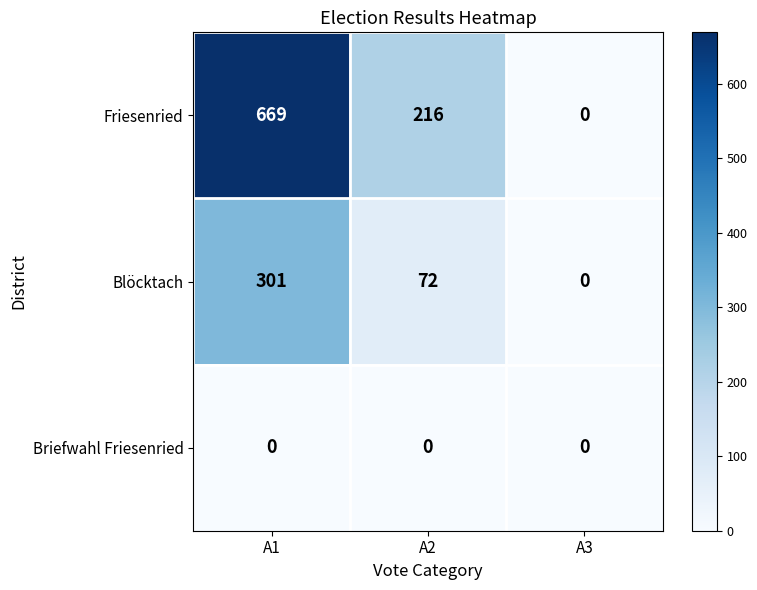

Which series has the largest total across all categories?

Friesenried